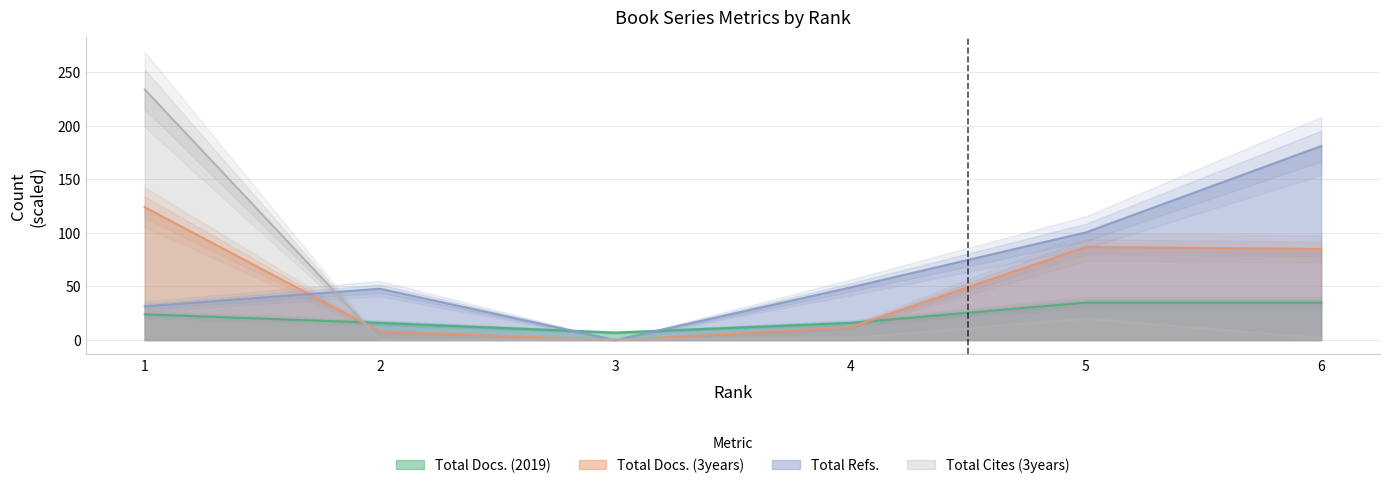

What is the highest value of the Total Docs. (3years) series?

124.0